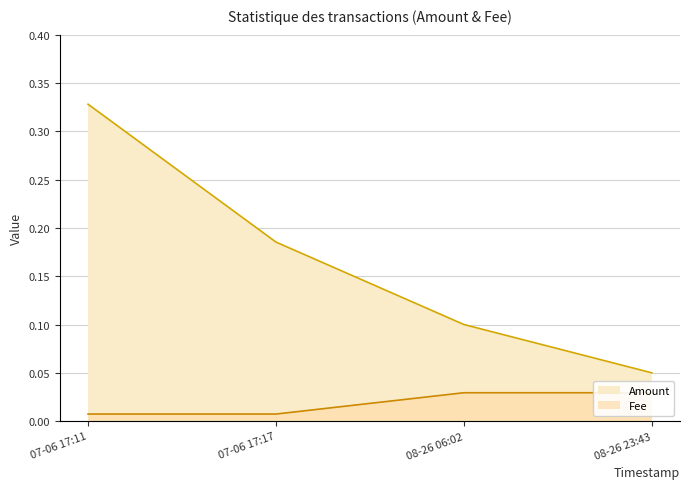

Reading left to right, extract all data points from this chart.

Amount: 0.3	0.2	0.1	0.1
Fee: 0.0	0.0	0.0	0.0